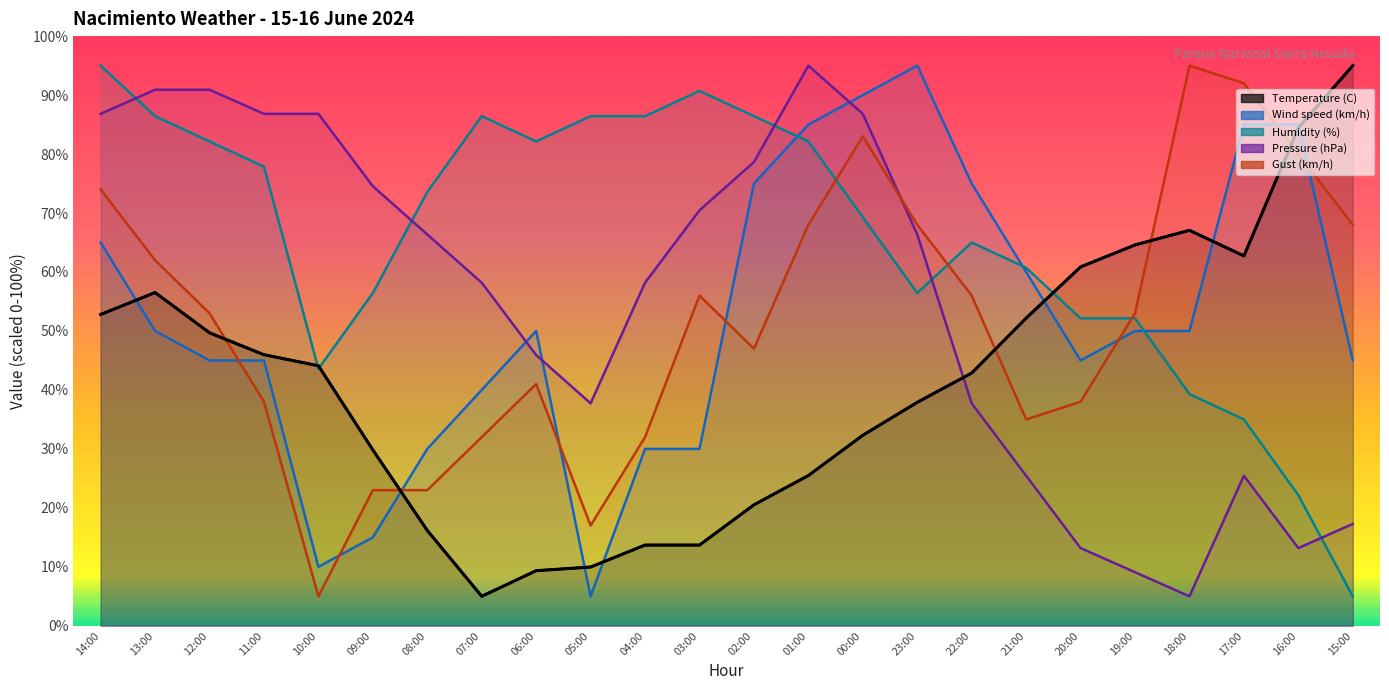

Reading left to right, list all the values displayed in this chart.

Temperature (C): 52.8	56.5	49.7	46.0	44.1	29.8	16.2	5.0	9.3	10.0	13.7	13.7	20.5	25.5	32.3	37.9	42.9	52.2	60.9	64.6	67.1	62.7	84.4	95.0
Wind speed (km/h): 65.0	50.0	45.0	45.0	10.0	15.0	30.0	40.0	50.0	5.0	30.0	30.0	75.0	85.0	90.0	95.0	75.0	60.0	45.0	50.0	50.0	85.0	85.0	45.0
Humidity (%): 95.0	86.4	82.1	77.9	43.6	56.4	73.6	86.4	82.1	86.4	86.4	90.7	86.4	82.1	69.3	56.4	65.0	60.7	52.1	52.1	39.3	35.0	22.1	5.0
Pressure (hPa): 86.8	90.9	90.9	86.8	86.8	74.5	66.4	58.2	45.9	37.7	58.2	70.5	78.6	95.0	86.8	66.4	37.7	25.5	13.2	9.1	5.0	25.5	13.2	17.3
Gust (km/h): 74.0	62.0	53.0	38.0	5.0	23.0	23.0	32.0	41.0	17.0	32.0	56.0	47.0	68.0	83.0	68.0	56.0	35.0	38.0	53.0	95.0	92.0	80.0	68.0